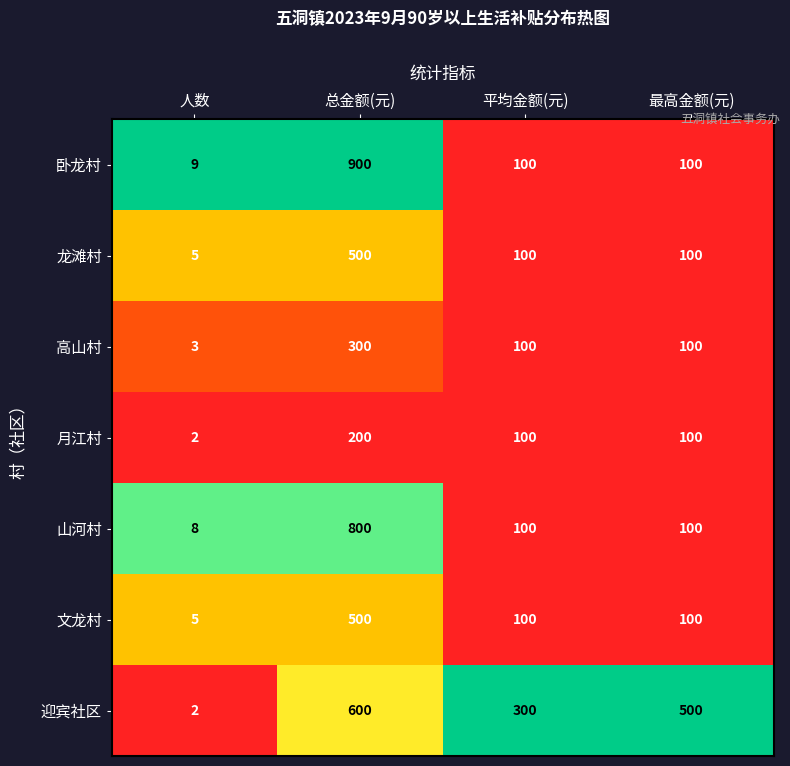

The 高山村 series shows 100 at 最高金额(元). True or false?

True